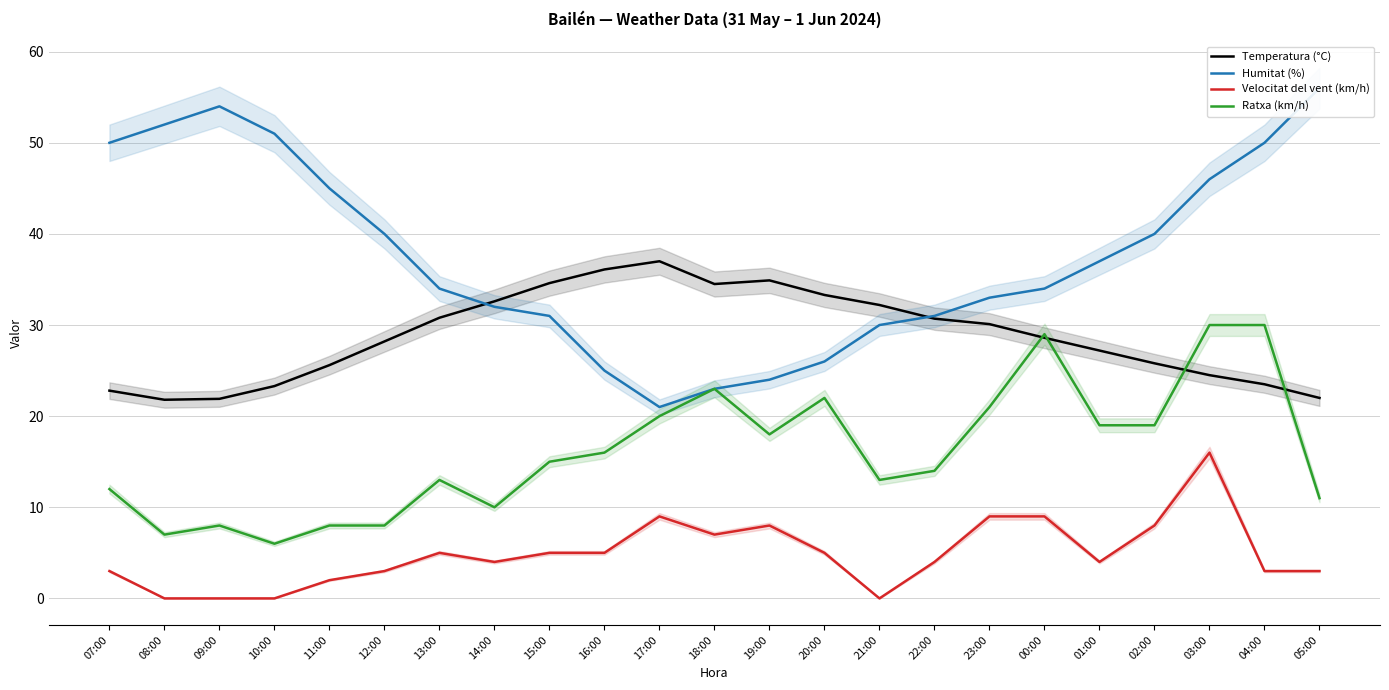

What is the difference between the Humitat (%) values at 14:00 and 12:00?

8.0